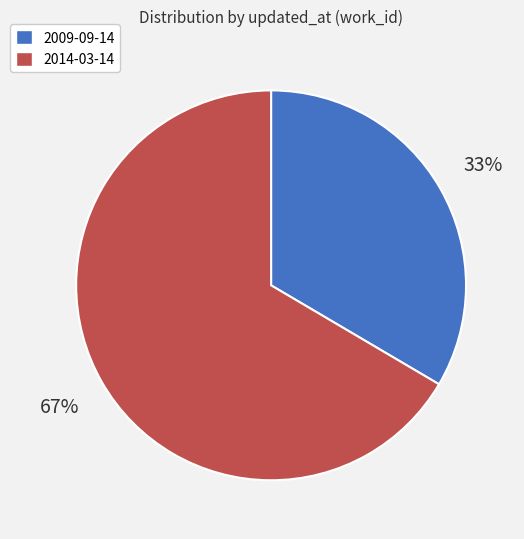

To the nearest percent, what percentage of the pie is 2014-03-14?

67%